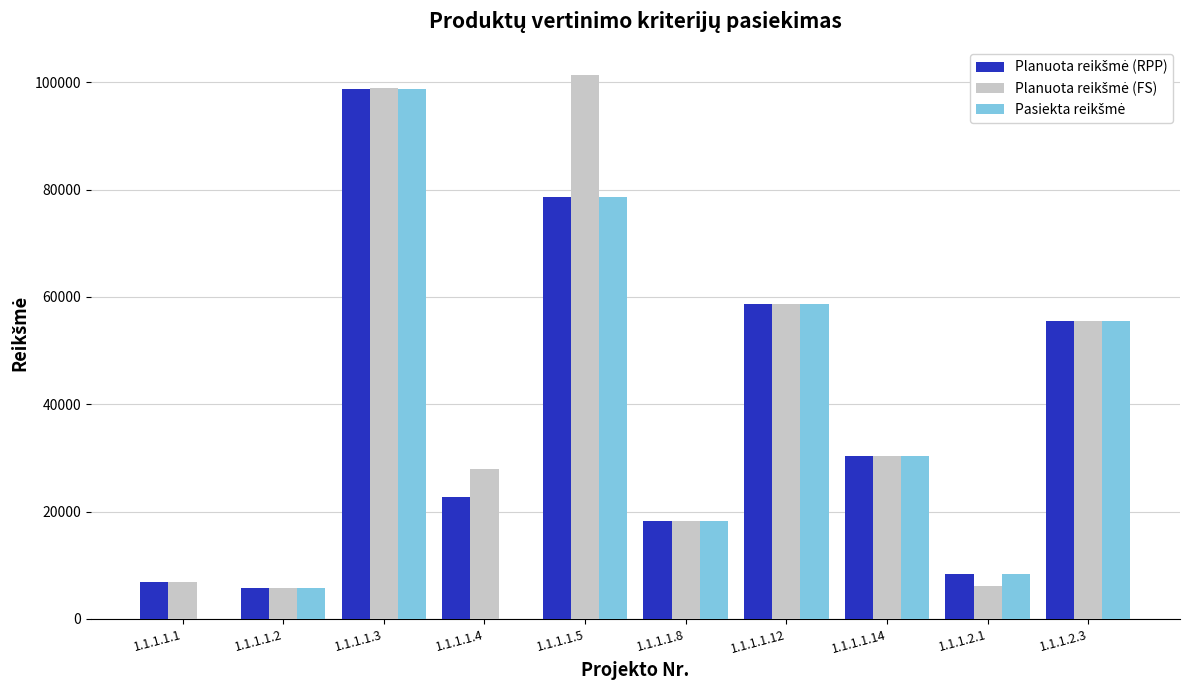

Does the chart contain stacked bars?

No